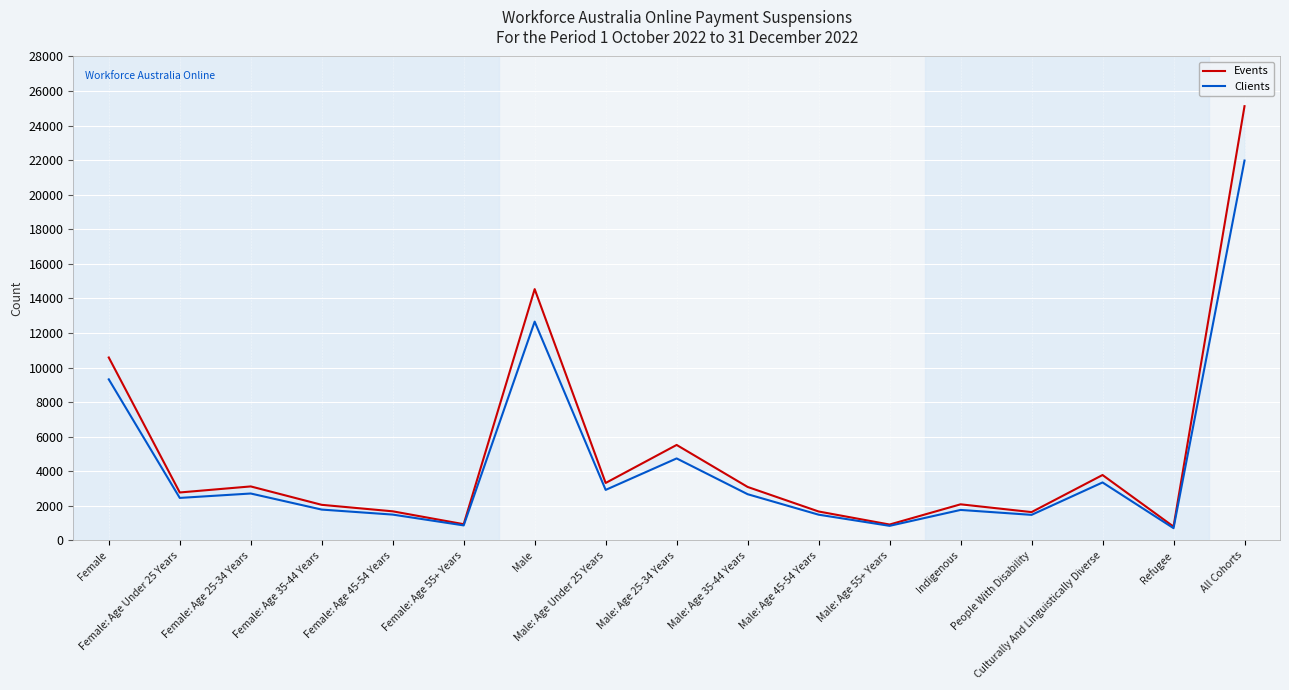

At which category is the sum across all series the highest?

All Cohorts